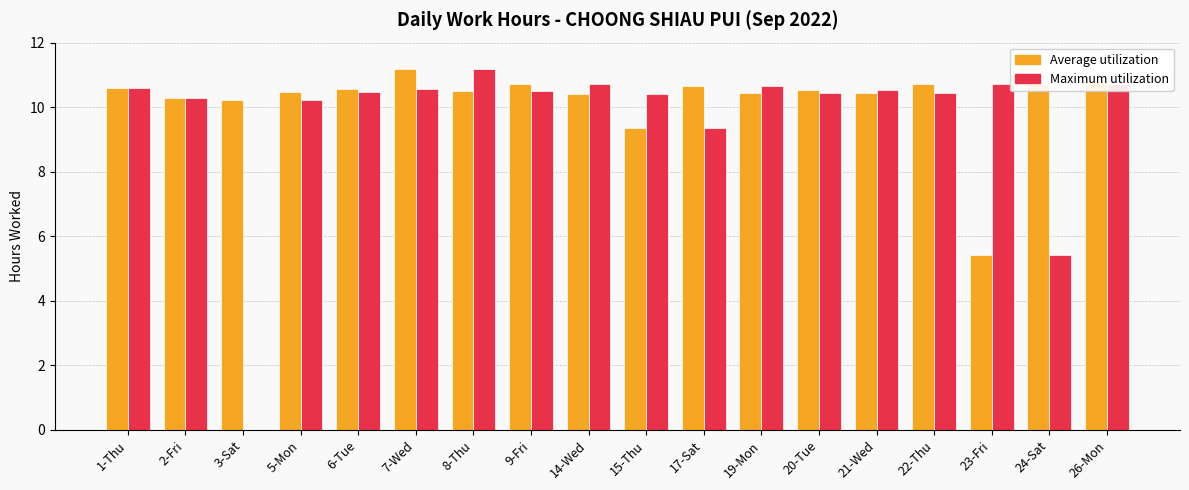

Which series has the largest total across all categories?

Average utilization